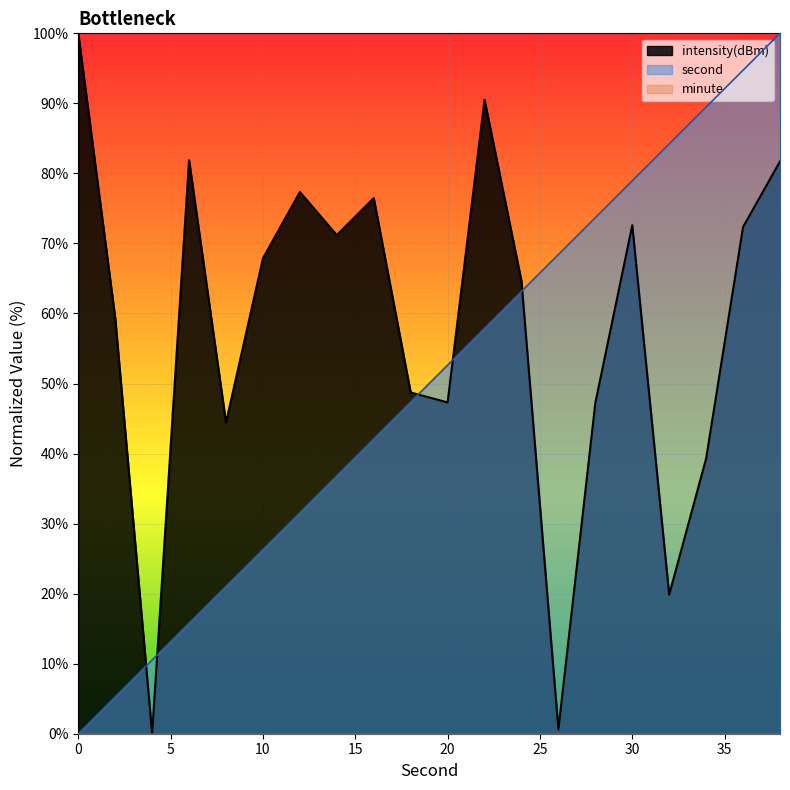

How many interior local peaks does the intensity series have?

5